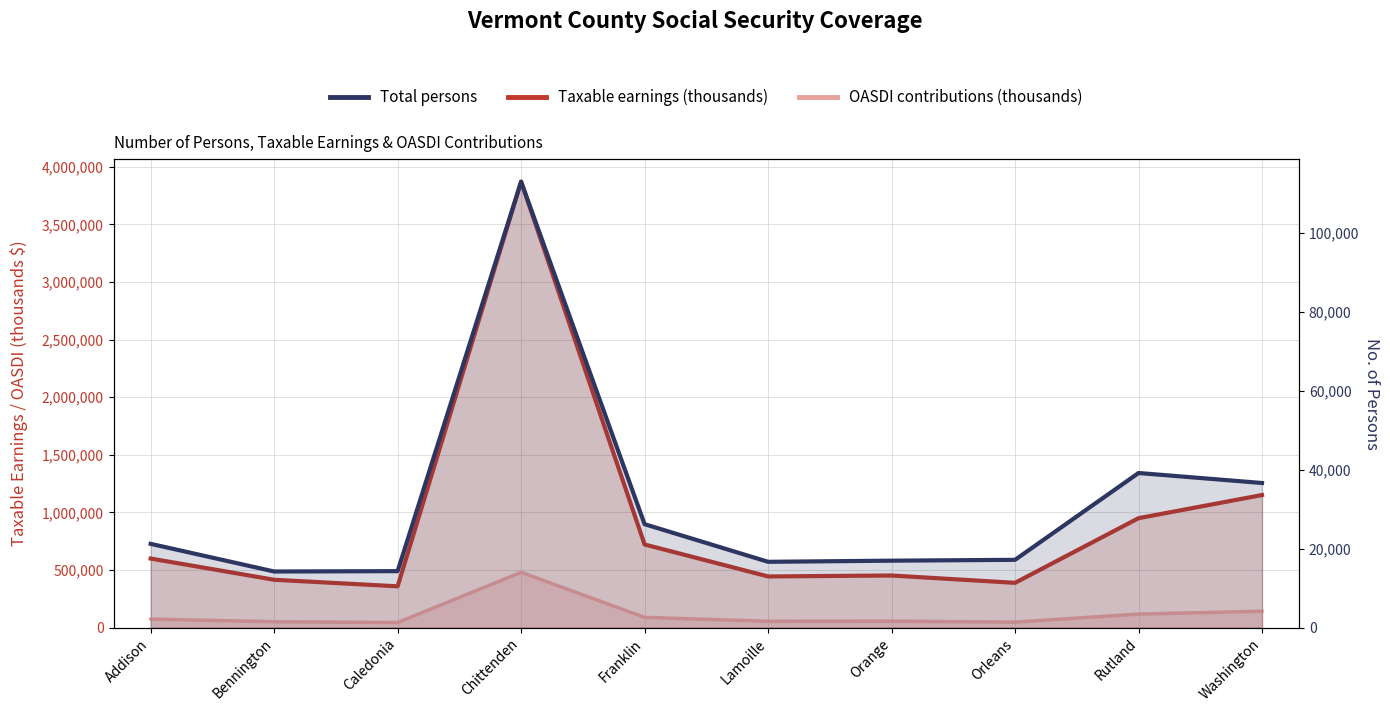

What are all the series names shown in the legend?

Taxable earnings (thousands), OASDI contributions (thousands), Total persons